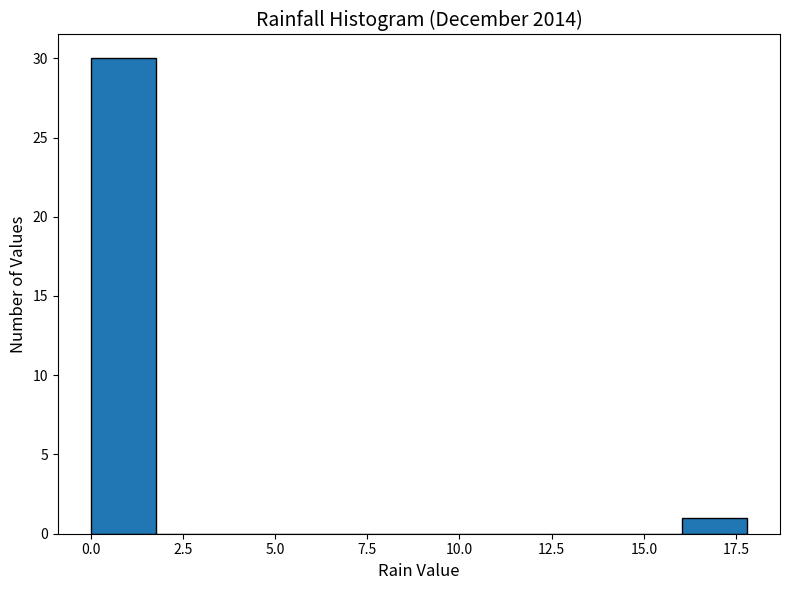

Read against the x-axis, roughly where is the centre of the tallest bar?

1.0